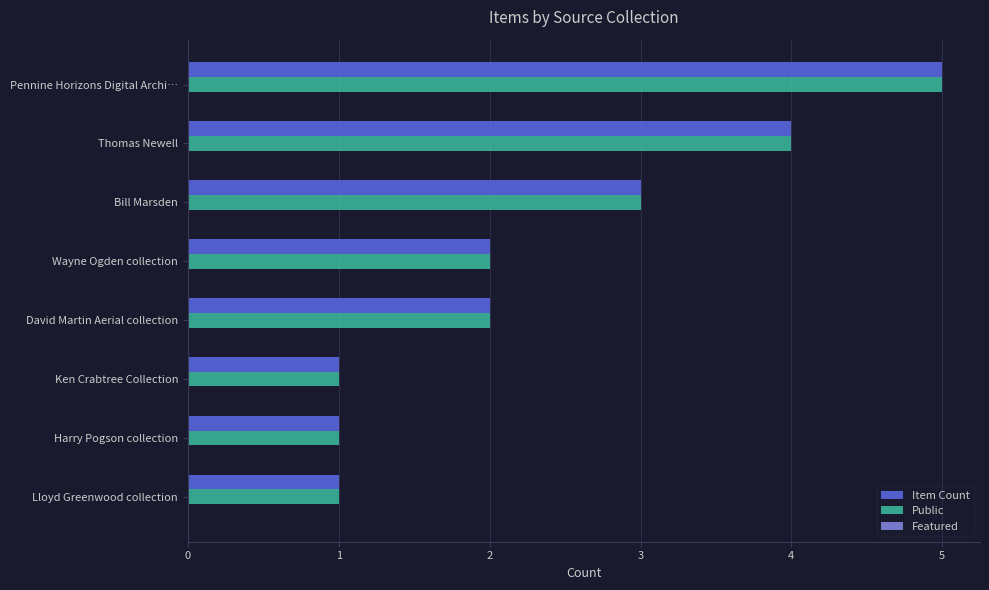

What is the sum of all Item Count values?

19